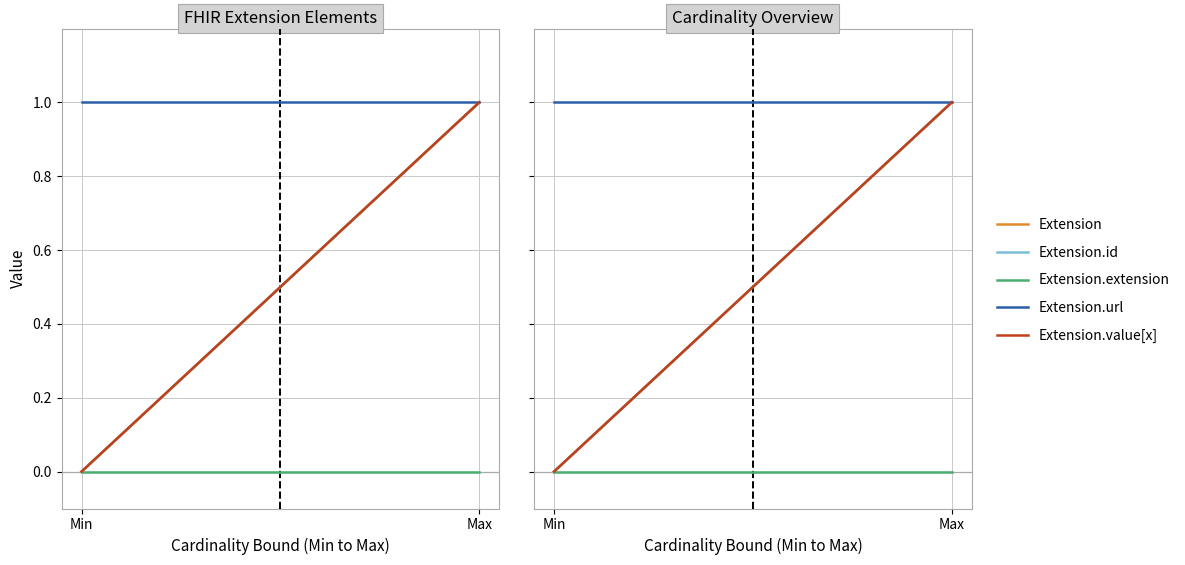

Which category has the lowest value across all series?

Min